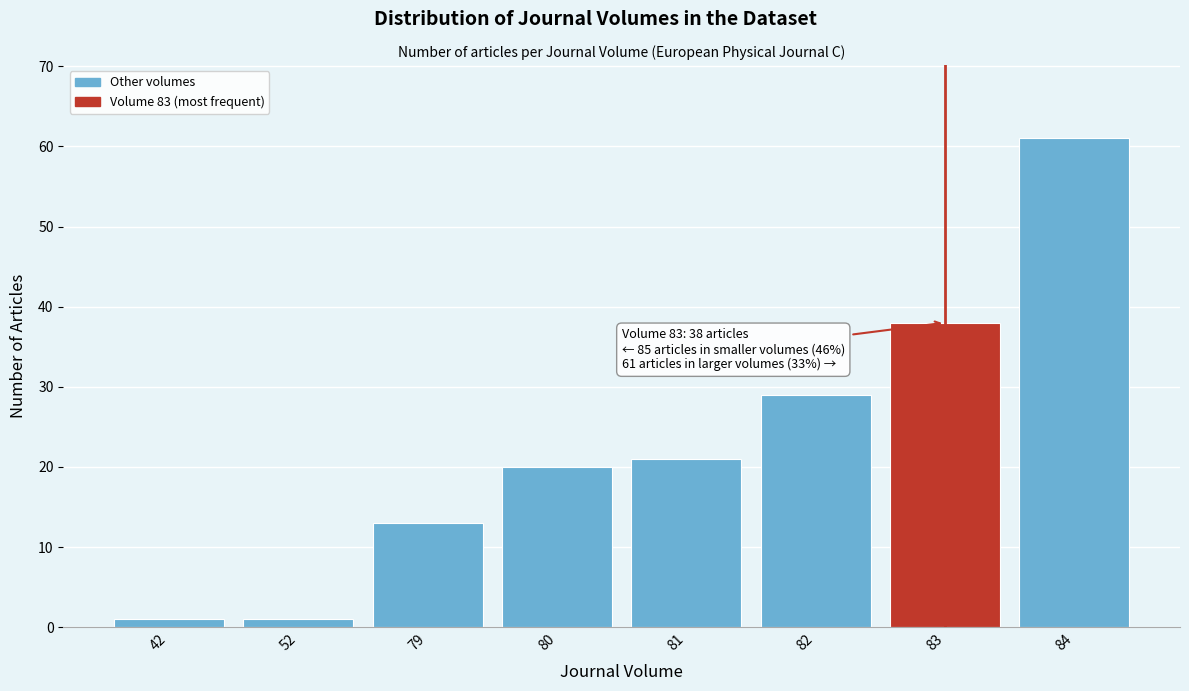

Reading left to right, transcribe all the data shown in this chart.

1	1	13	20	21	29	38	61